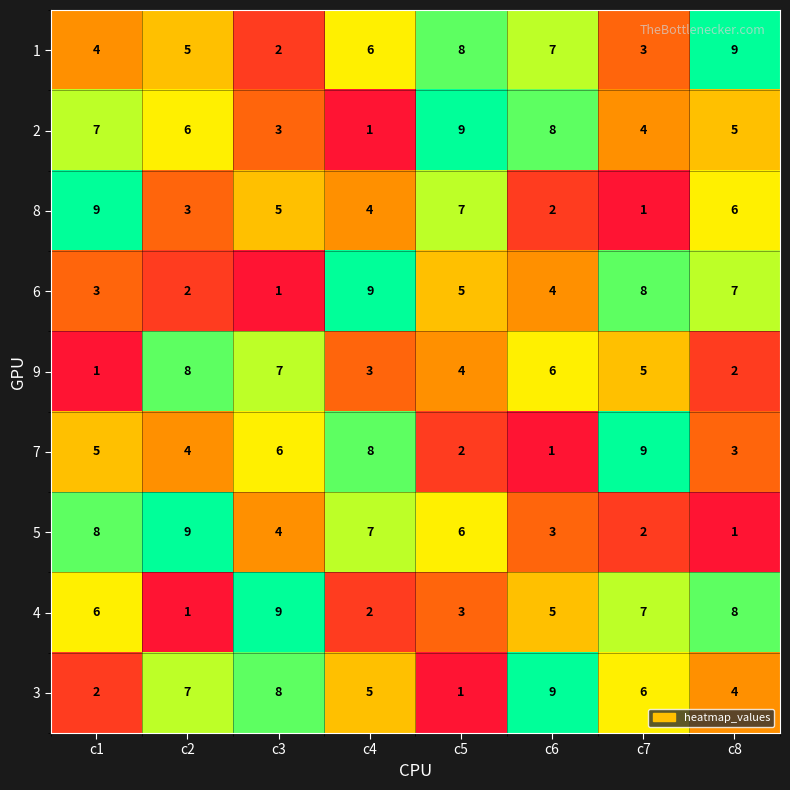

At which label is 9 closest to 4?

c5